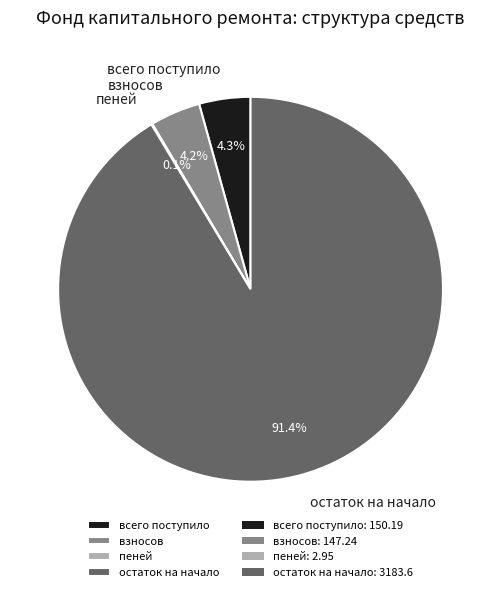

To the nearest percent, what is the difference between the остаток на начало and всего поступило slice percentages?

87%